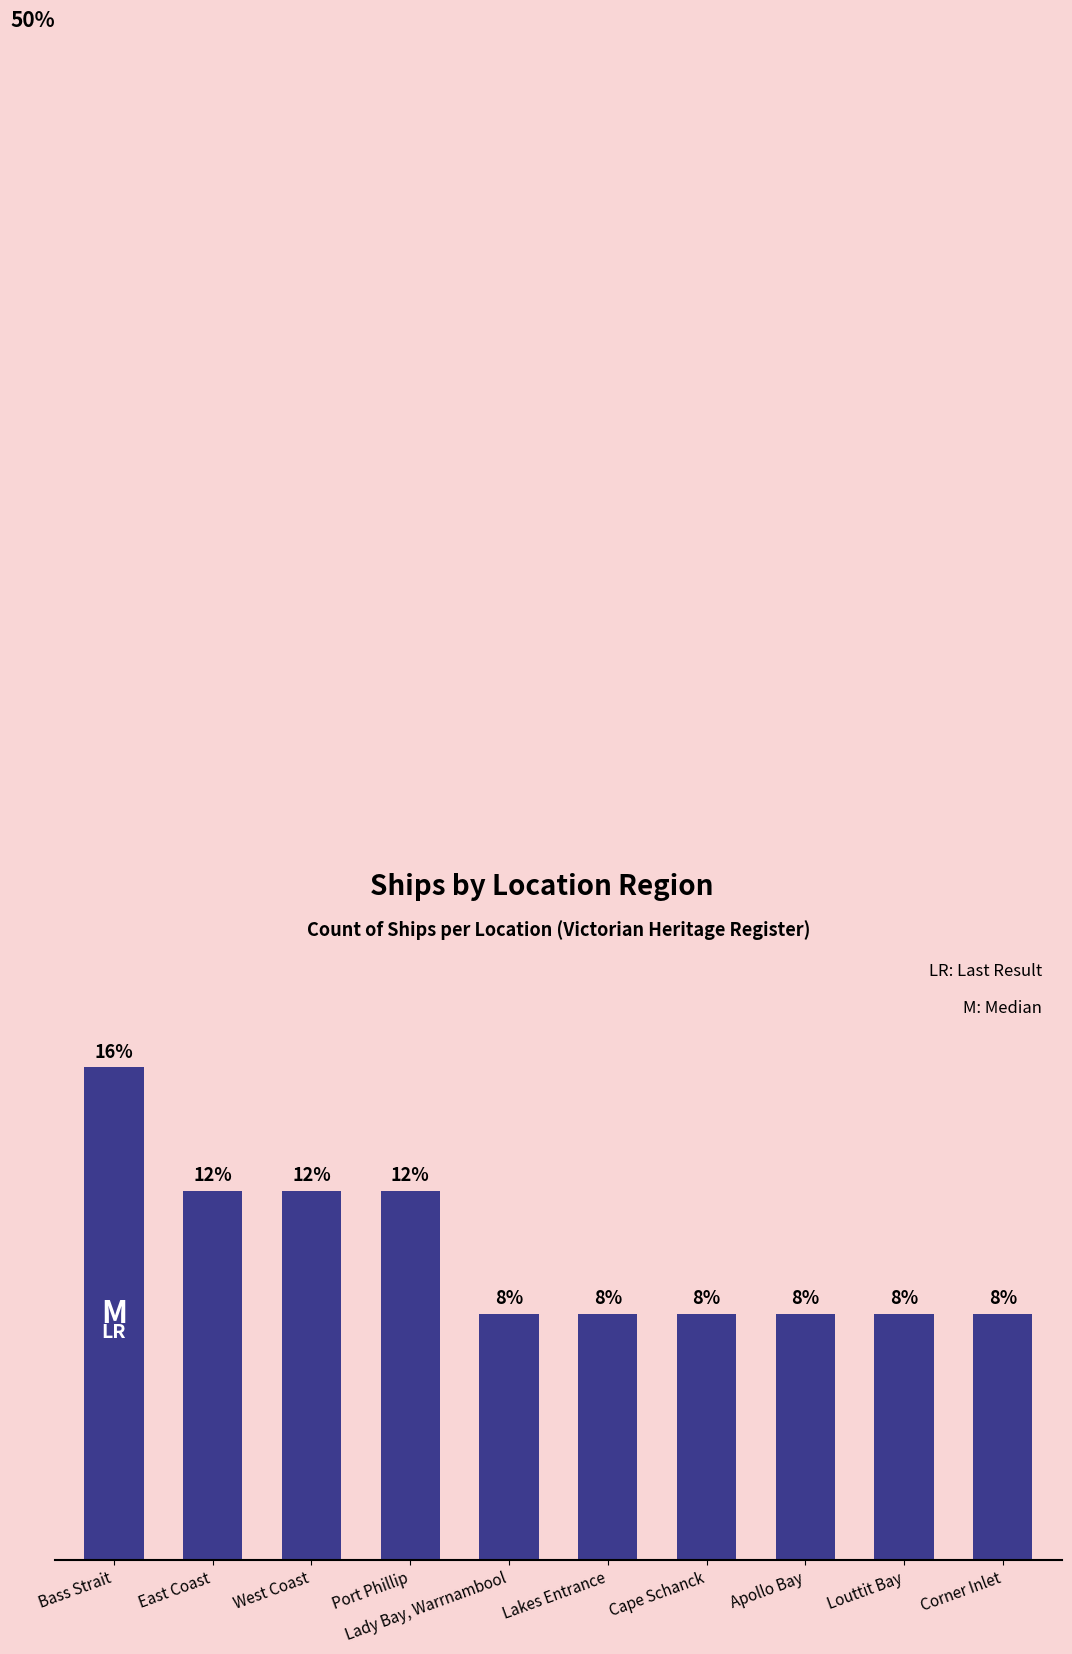

What is the change in value from Port Phillip to Lakes Entrance?

-1